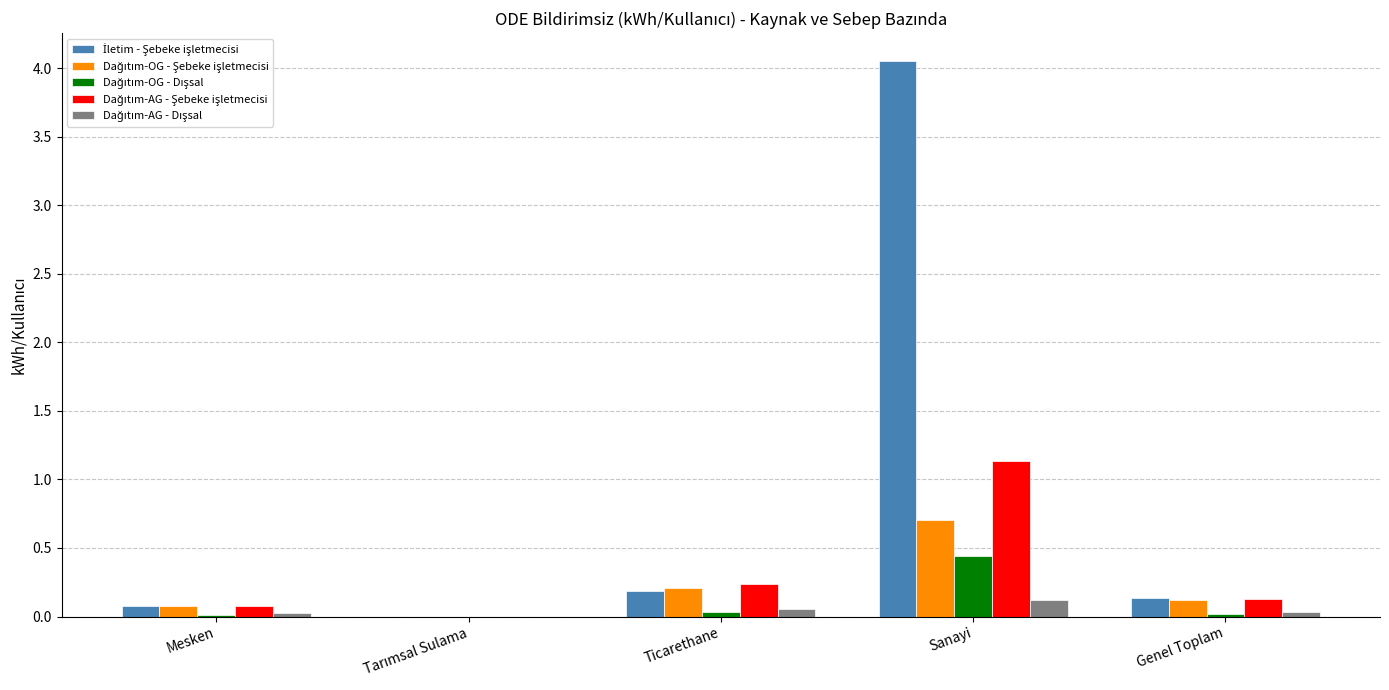

Which label corresponds to the largest value in the chart?

Sanayi